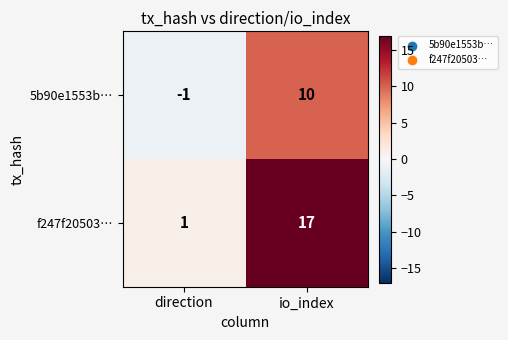

Where is 5b90e1553b… nearest to the value 4?

direction